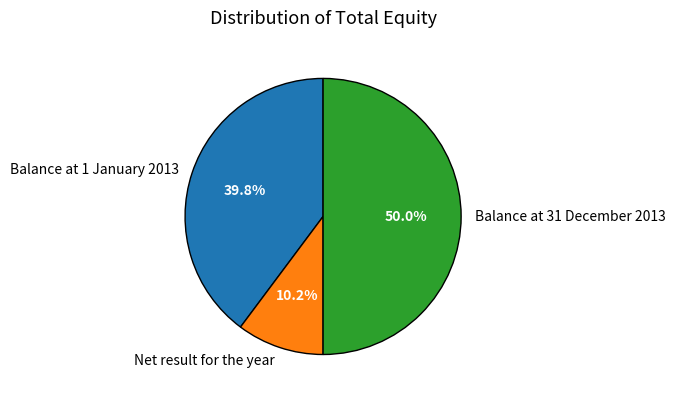

Does Net result for the year represent more than half of the total?

No